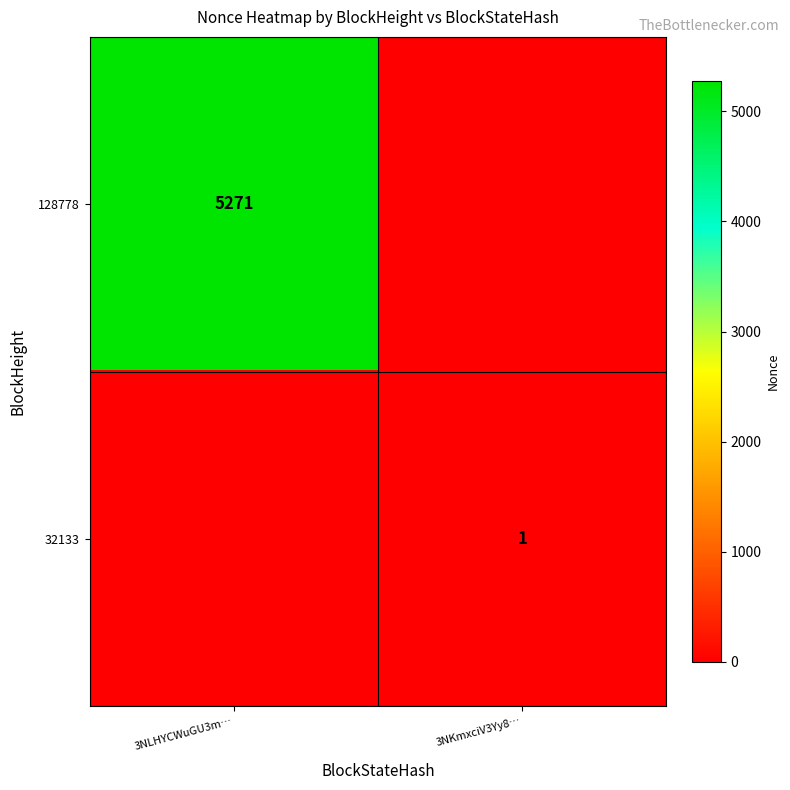

Count the number of data series in this chart.

2